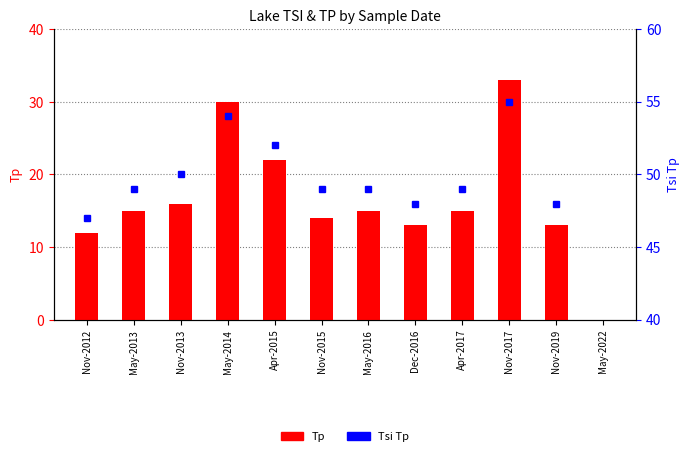

Which category has the highest value in the Tsi Tp series?

Nov-2017